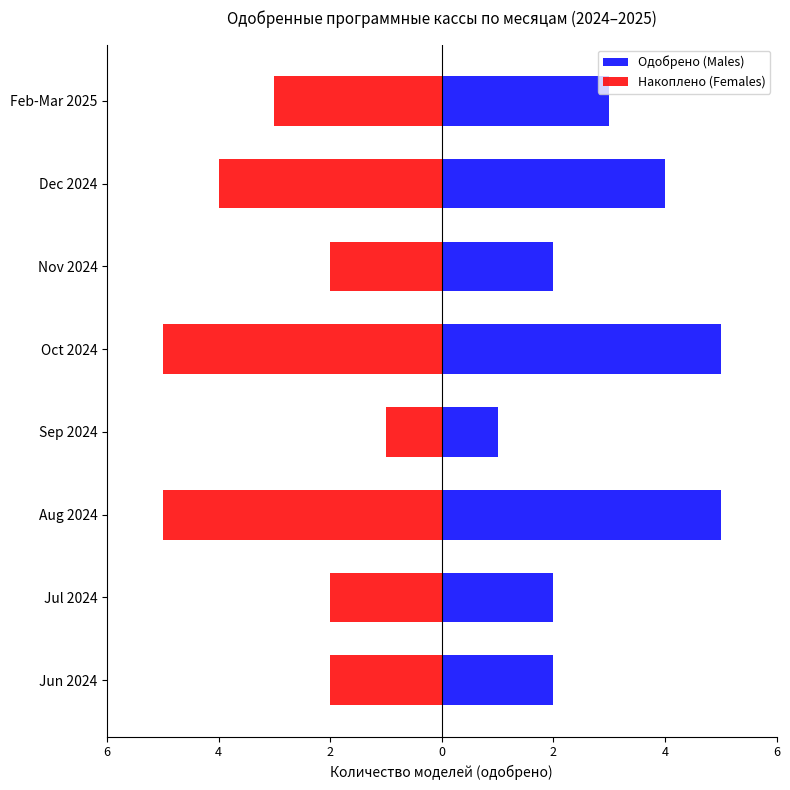

What is the difference between the Накоплено (Females) values at Jun 2024 and Oct 2024?

3